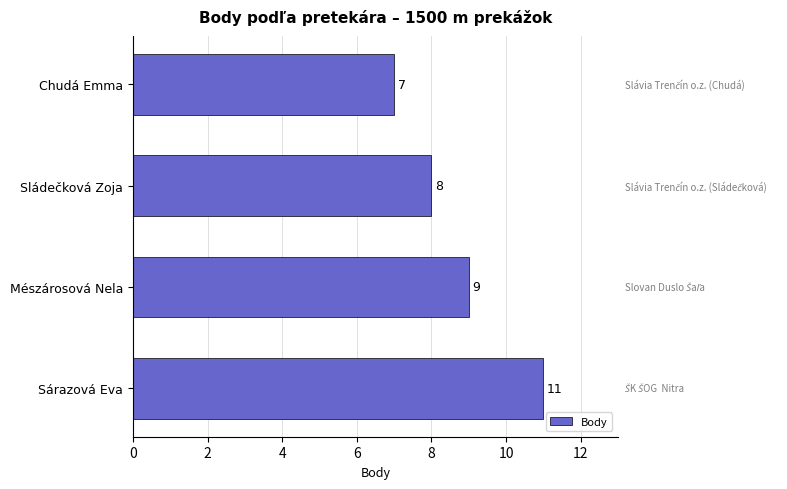

What is the difference between the maximum and minimum values?

4